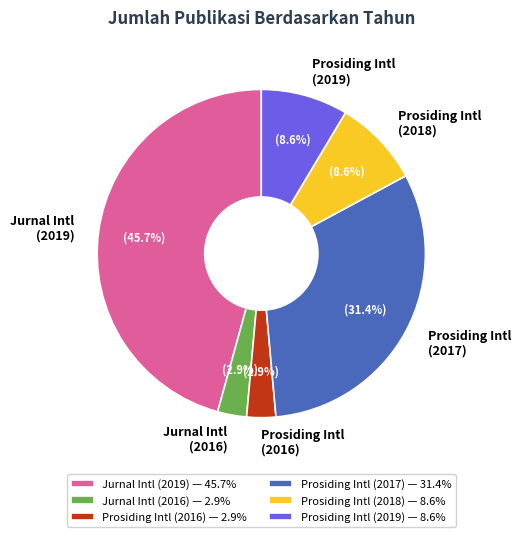

To the nearest percent, what is the difference between the largest and smallest slice percentages?

43%